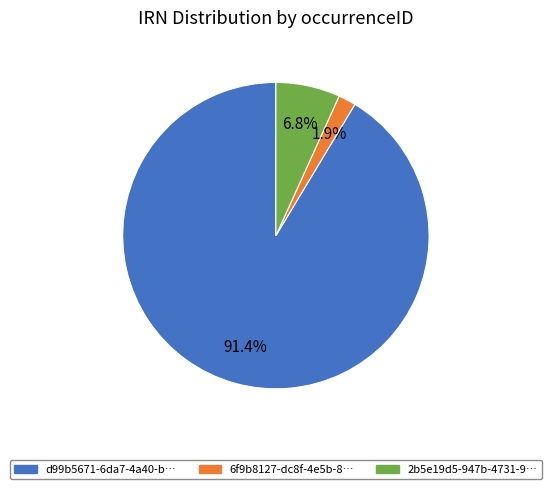

Is there any slice that represents more than half of the pie?

Yes